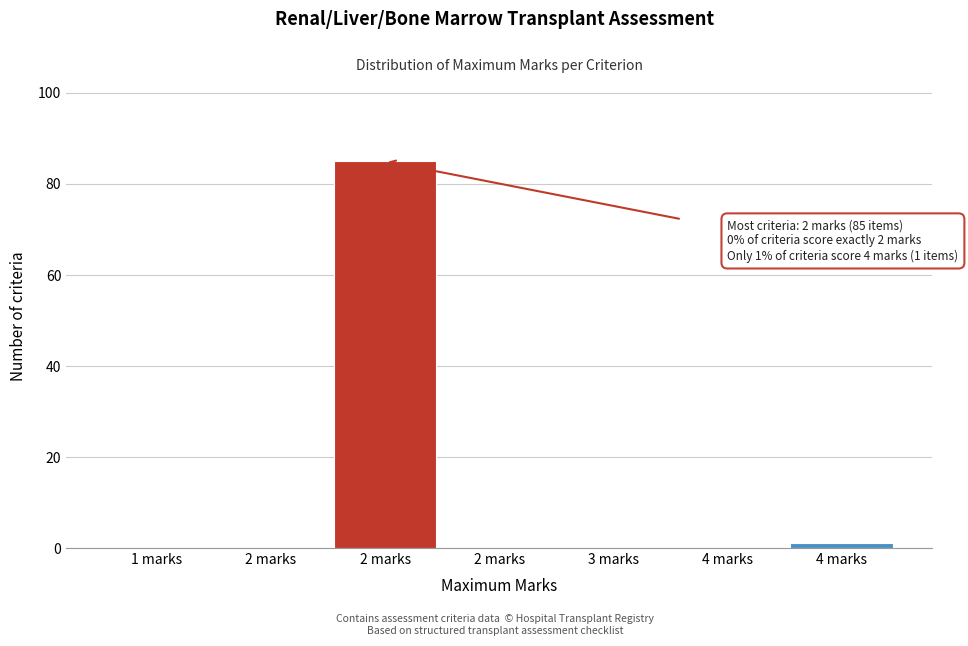

Are the bars horizontal?

No